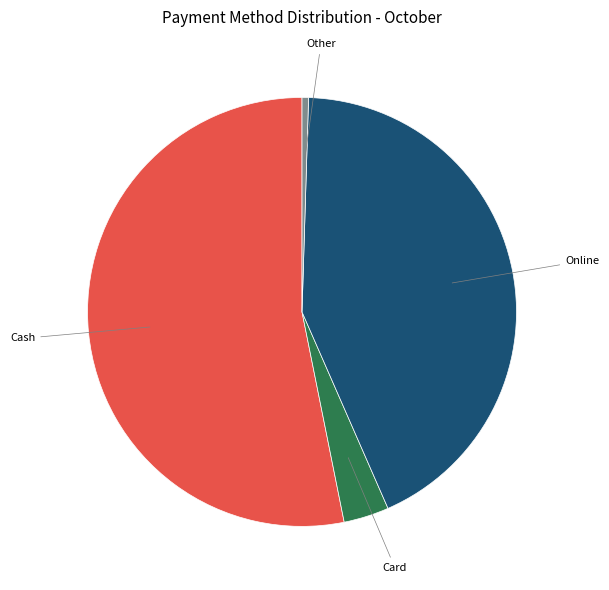

How many segments does this pie chart have?

4